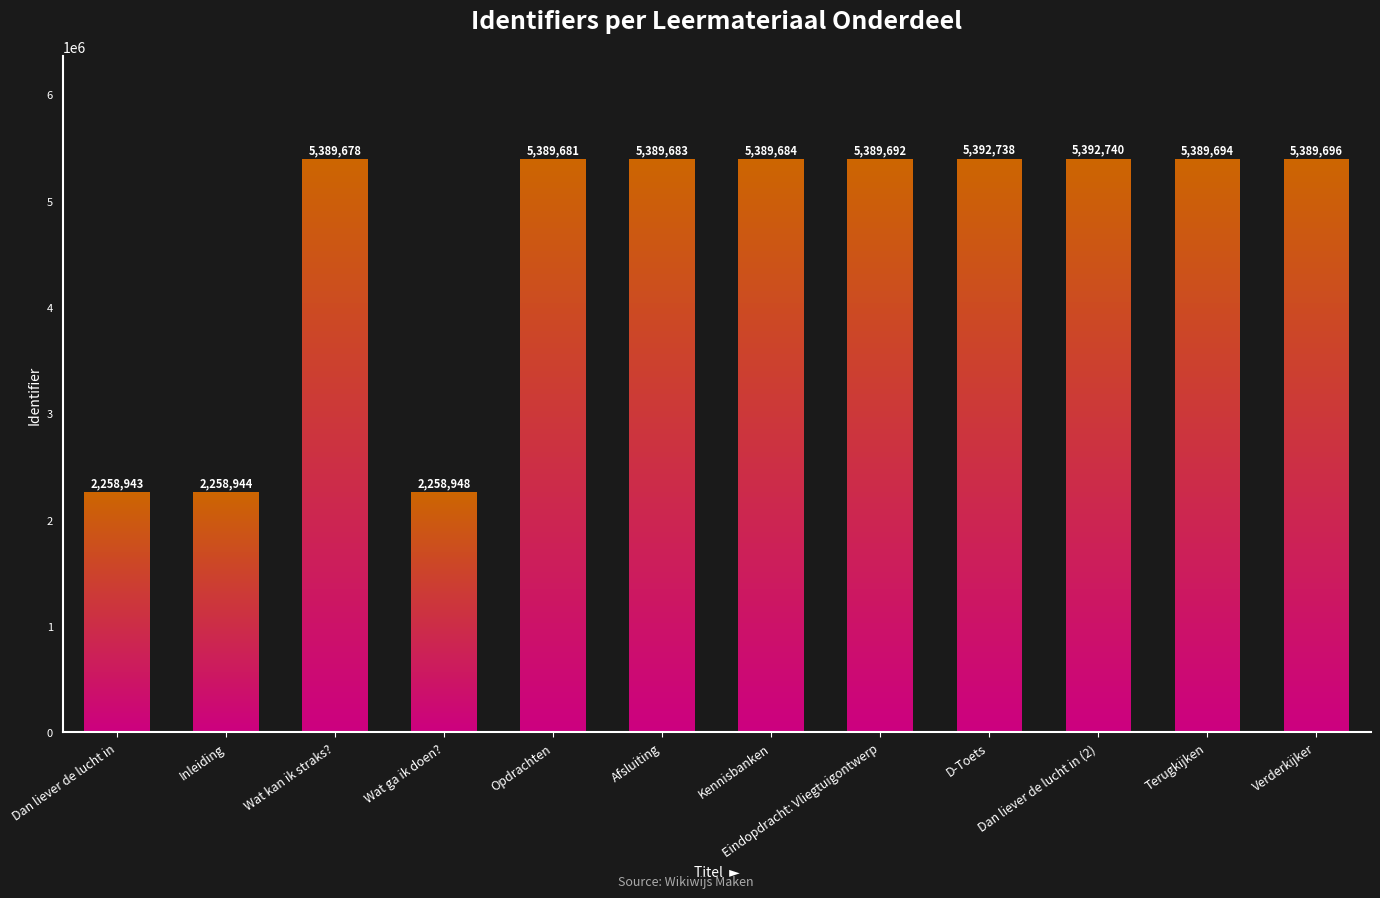

How many categories are shown in the chart?

12